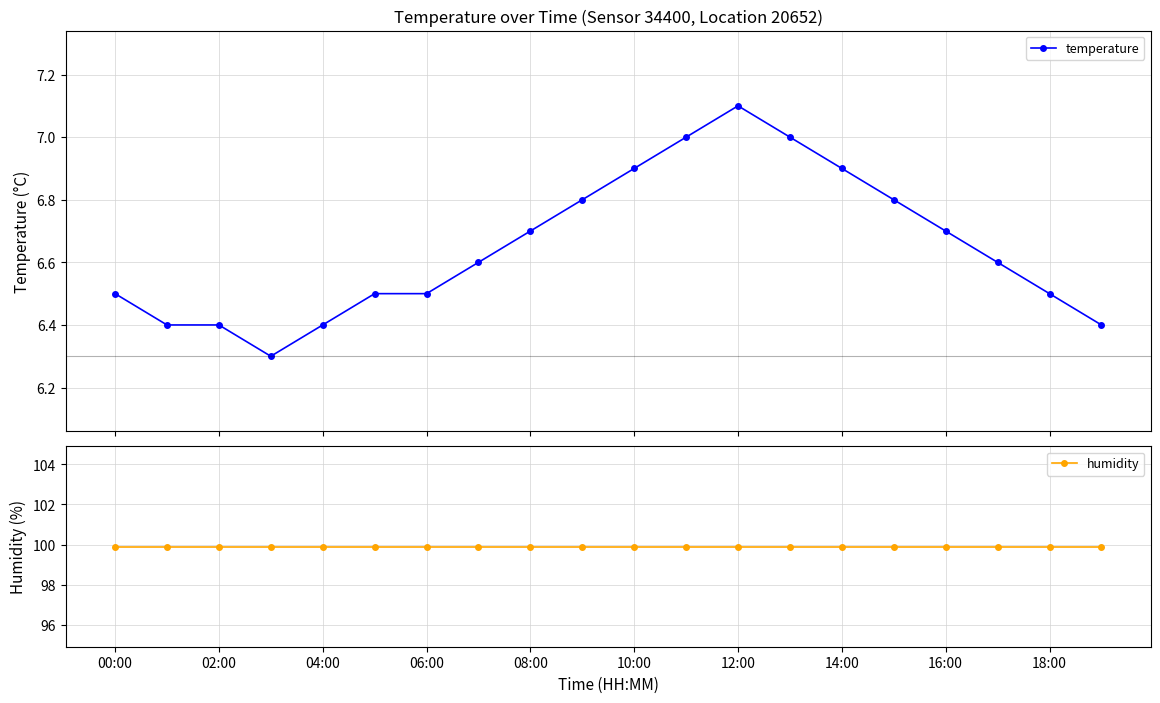

What is the lowest value of the temperature series?

6.3